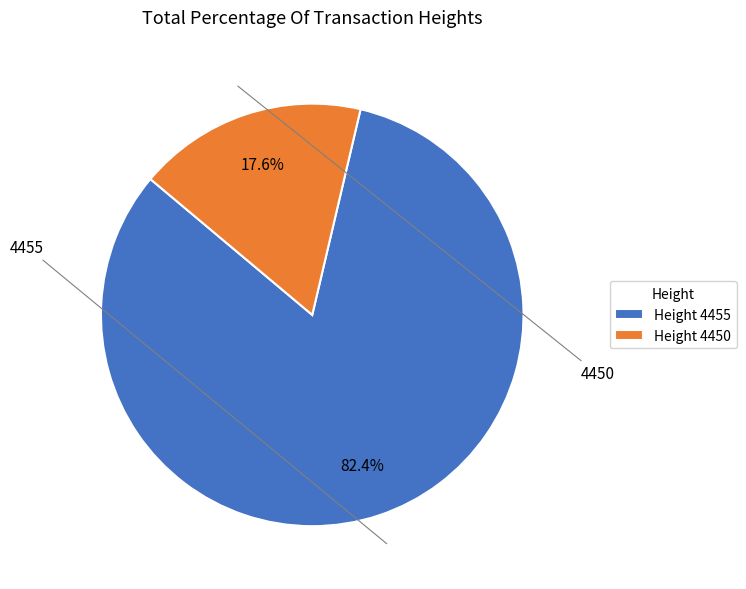

To the nearest percent, what is the difference between the largest and smallest slice percentages?

65%